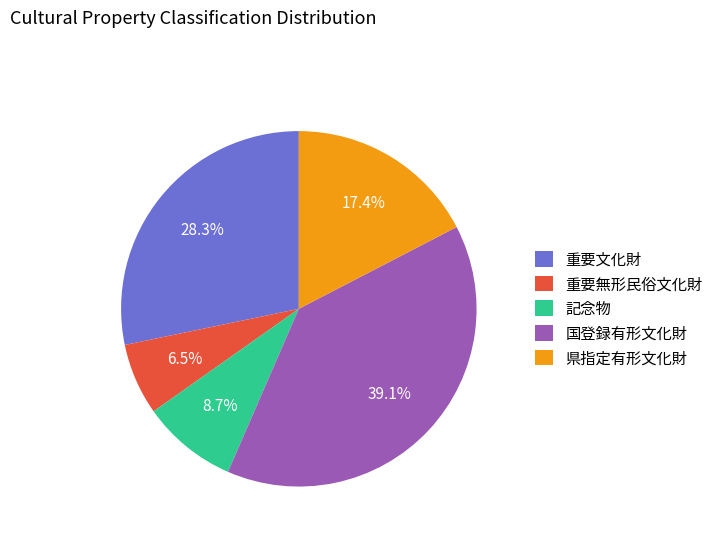

Is the sum of 県指定有形文化財 and 重要文化財 greater than half?

No